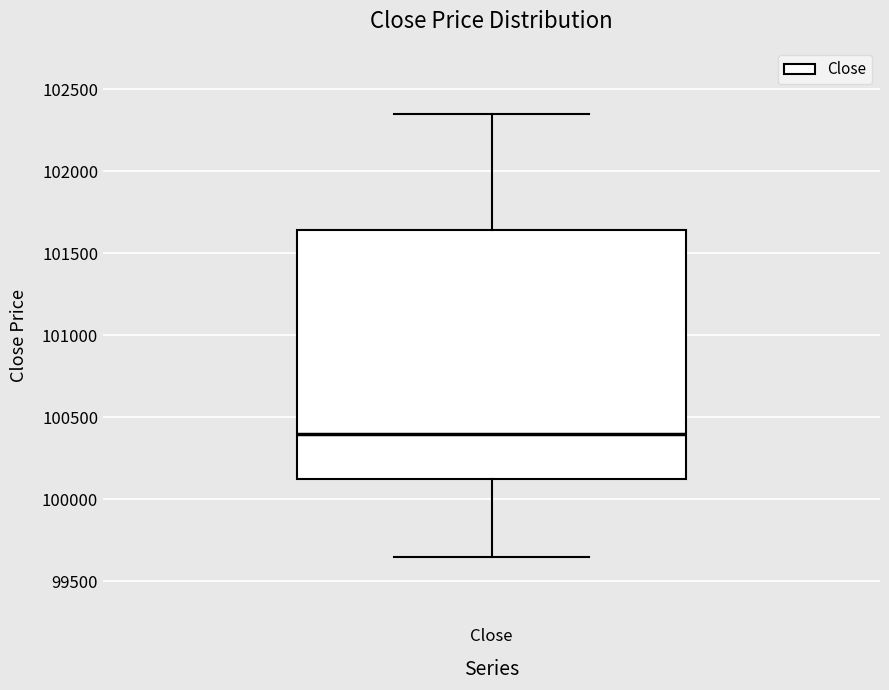

Read this box plot against the y-axis: the position of the median line, the range covered by the box, and the ends of both whiskers. The values are not printed on the chart, so give them approximately, as read against the axis.

median 100400, box 100150 to 101650, whiskers 99650 to 102350